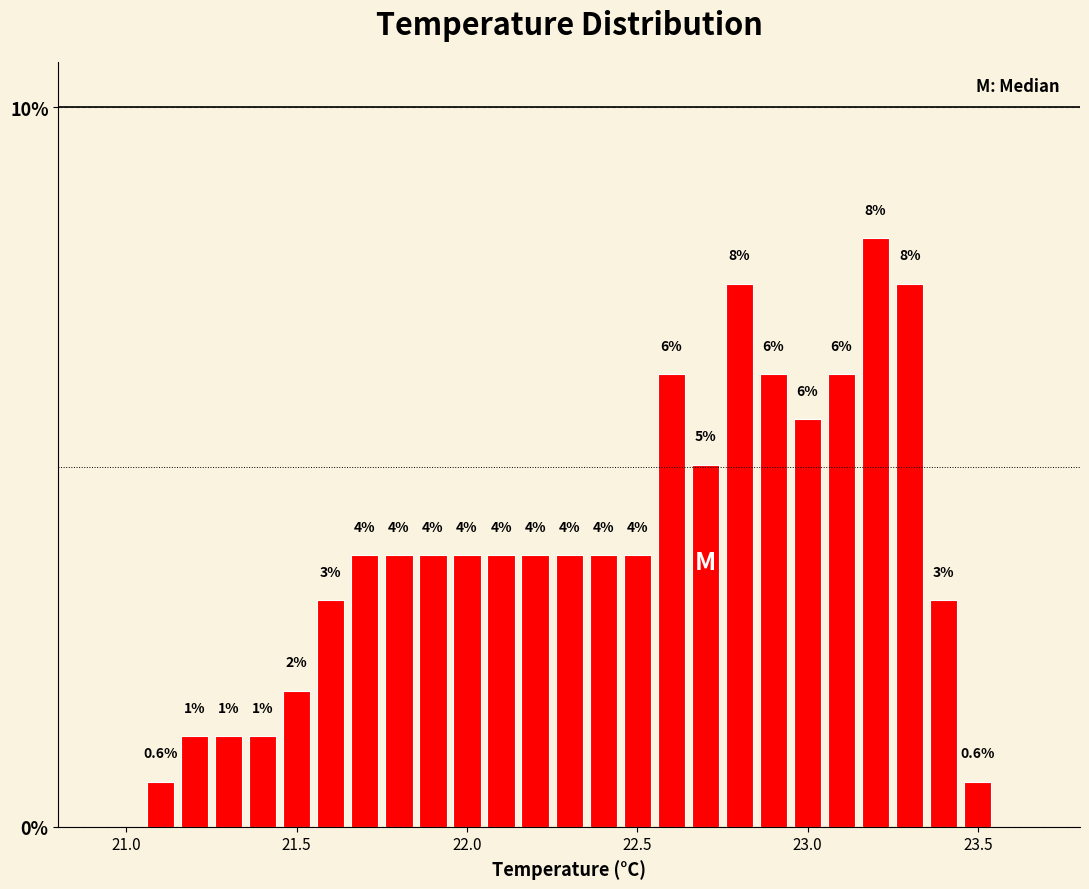

Read against the x-axis, roughly where is the centre of the tallest bar?

23.20